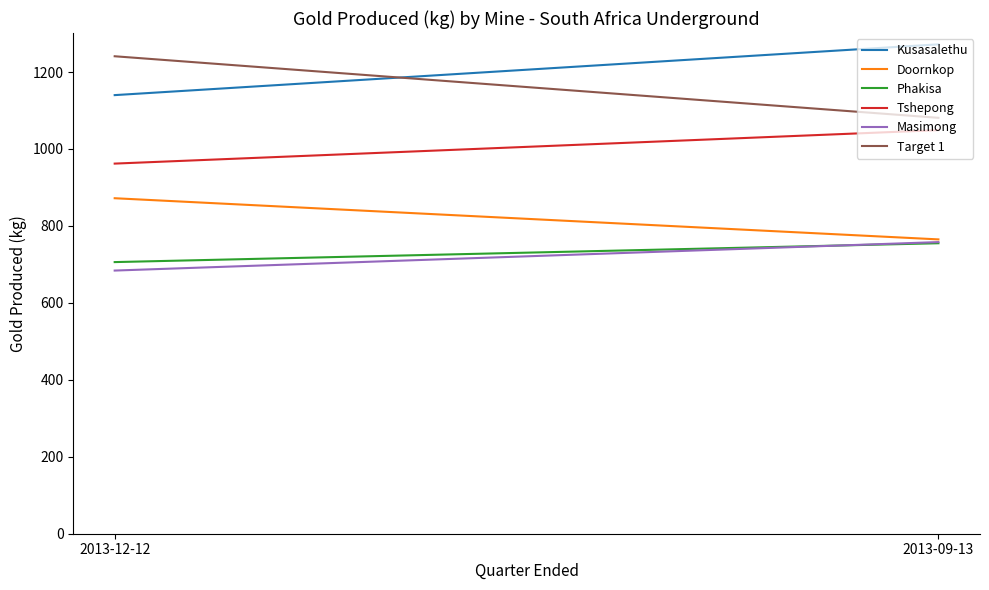

Which has a higher value, 2013-12-12 or 2013-09-13?

2013-09-13